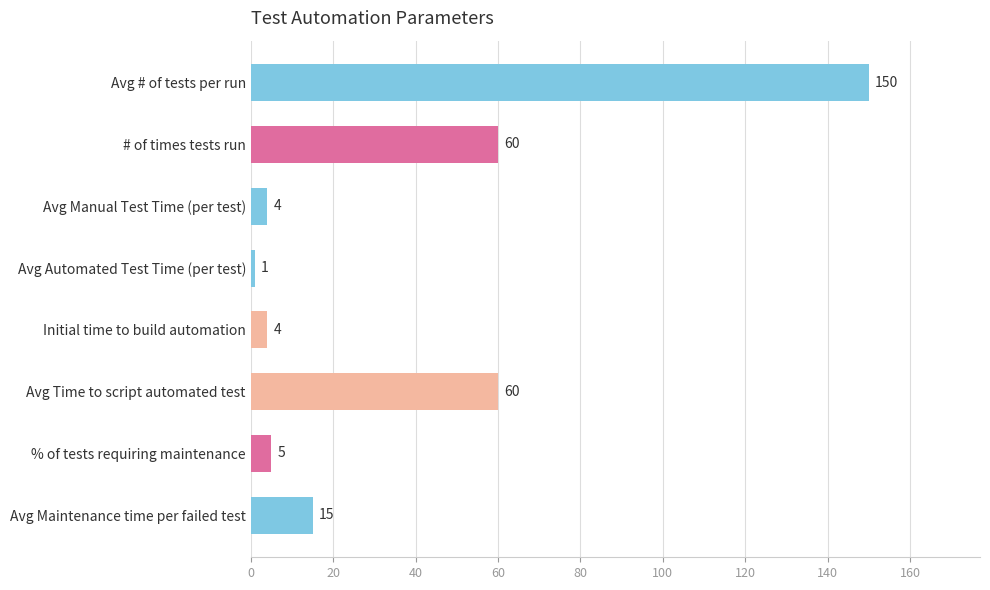

What is the smallest value displayed?

1